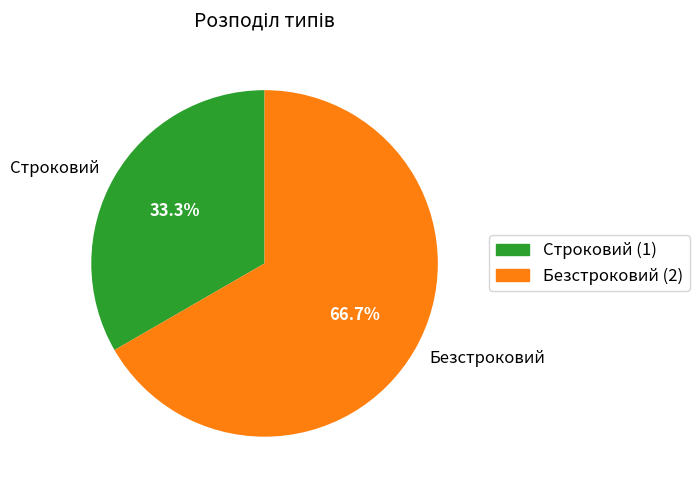

How many segments does this pie chart have?

2